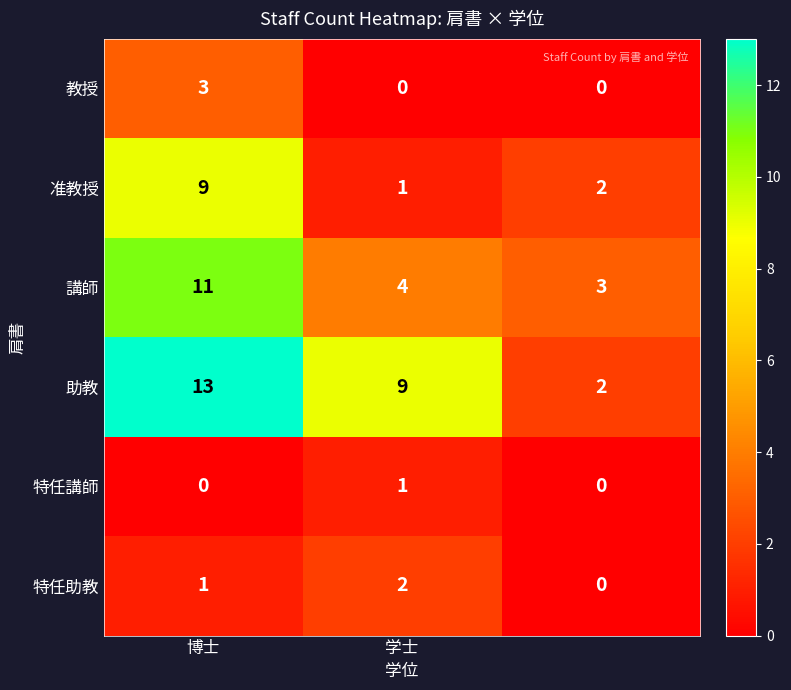

How many series are shown in this chart?

6